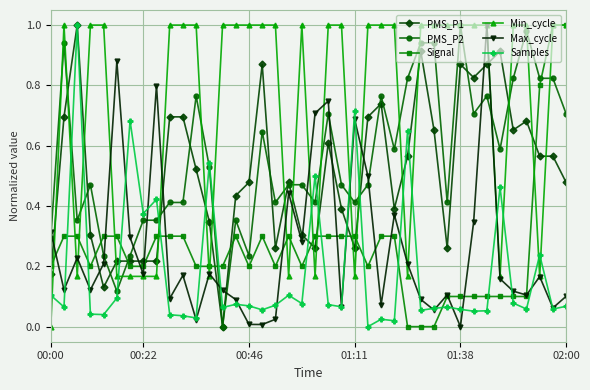

How many distinct data groups are displayed?

6